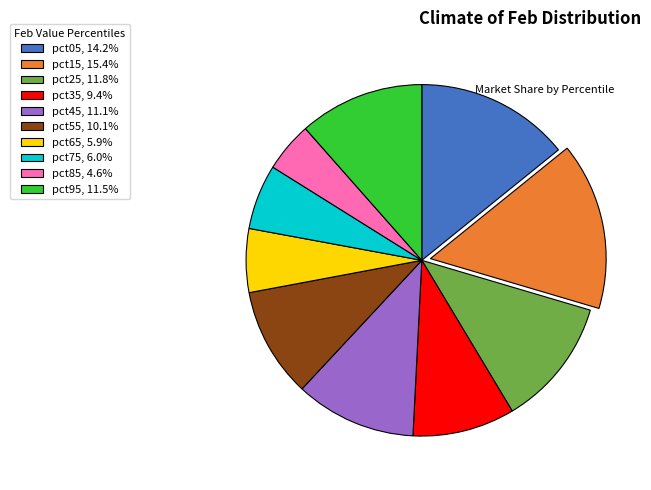

How many segments does this pie chart have?

10